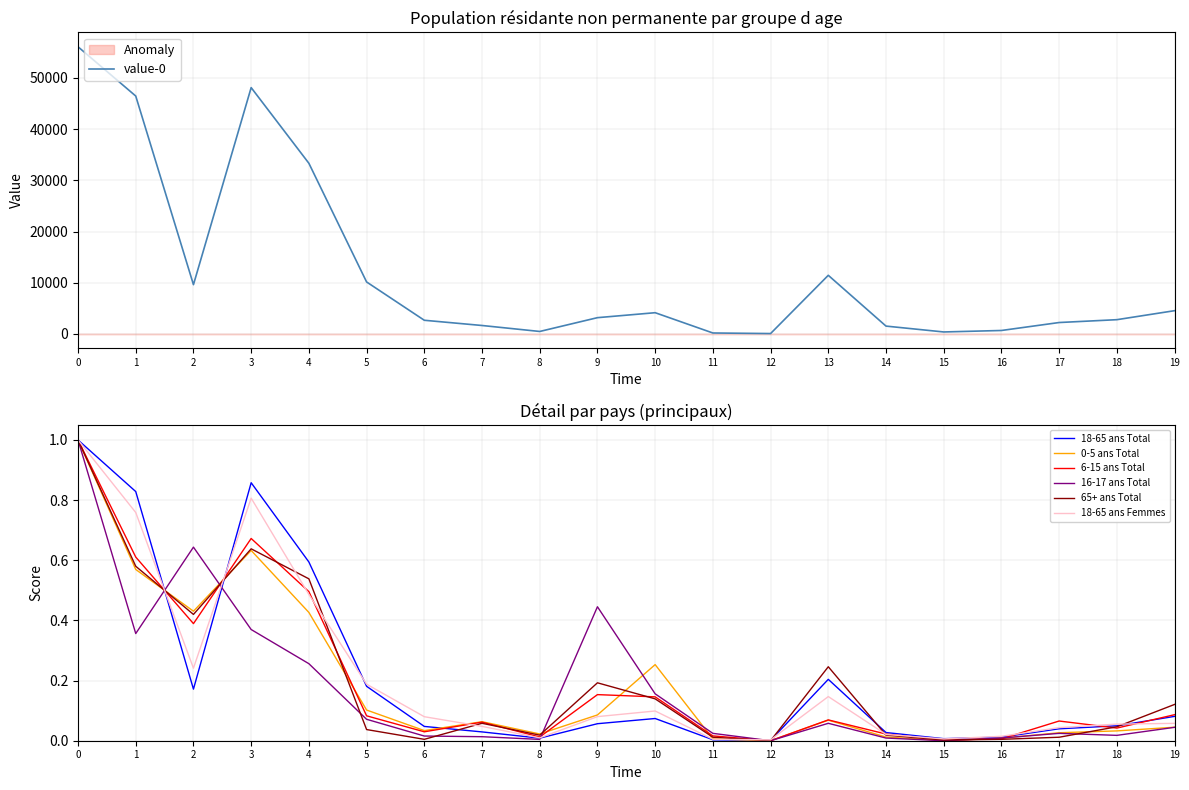

The value of 16-17 ans Total at 15 is 0.0. True or false?

True